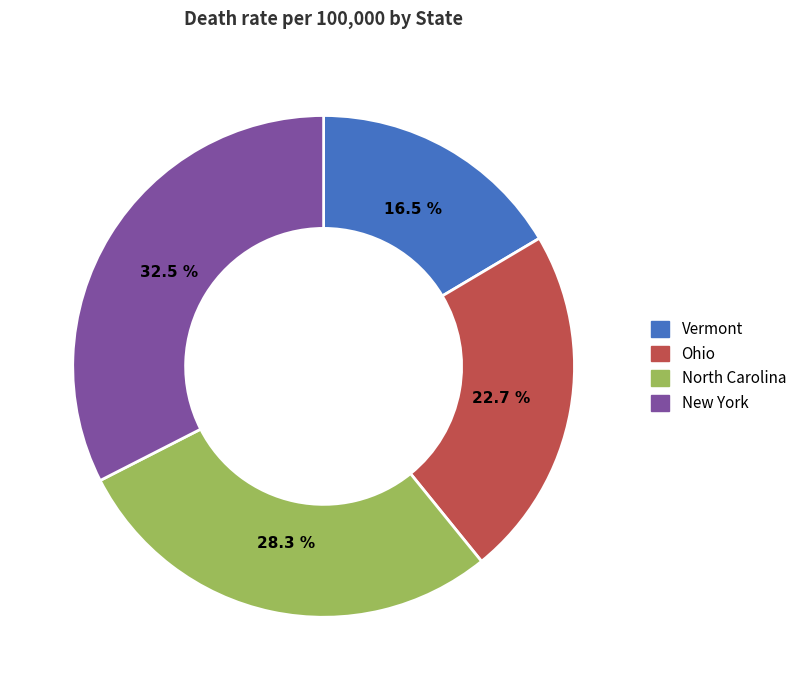

Approximately how many times larger is the value at New York compared to North Carolina?

1.1